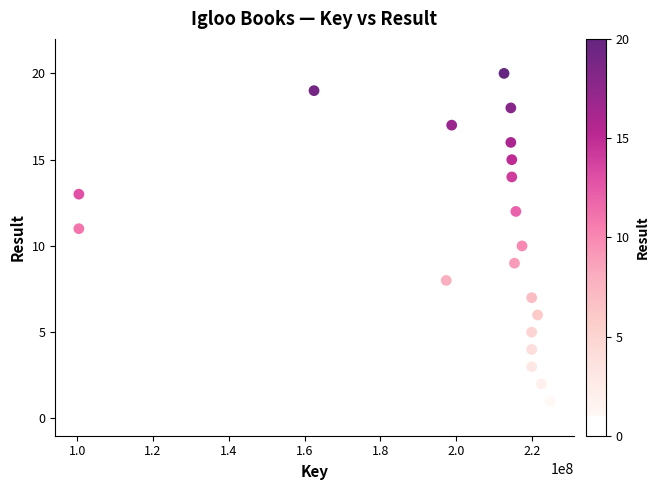

How many points are shown in the scatter plot?

20